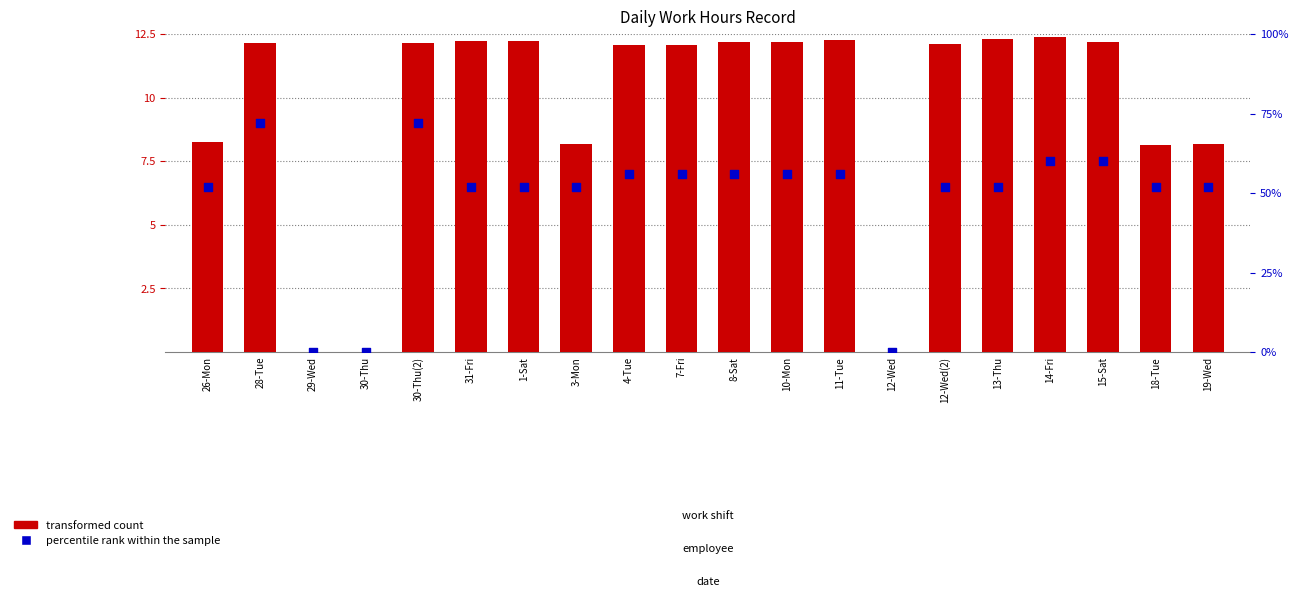

What is the total value across all series at 14-Fri?

72.4